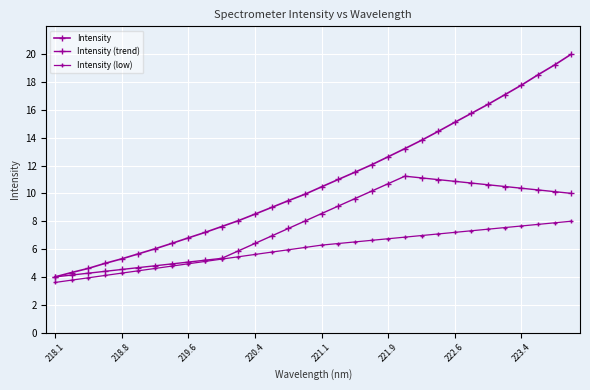

How many categories are shown in the chart?

32